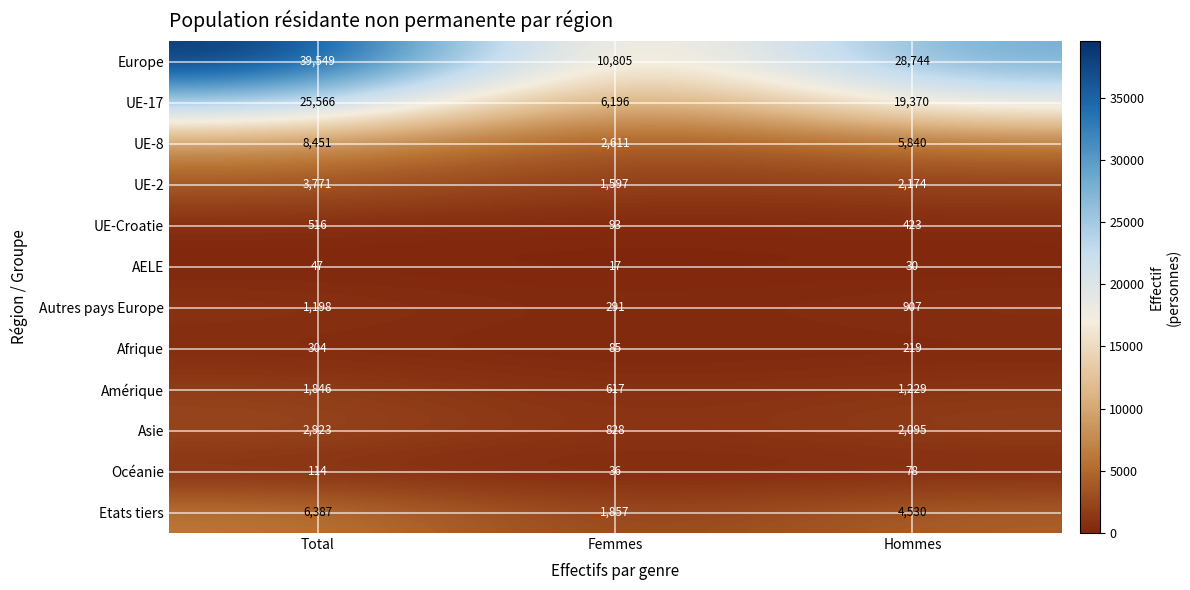

Which category has the lowest value in the UE-17 series?

Femmes